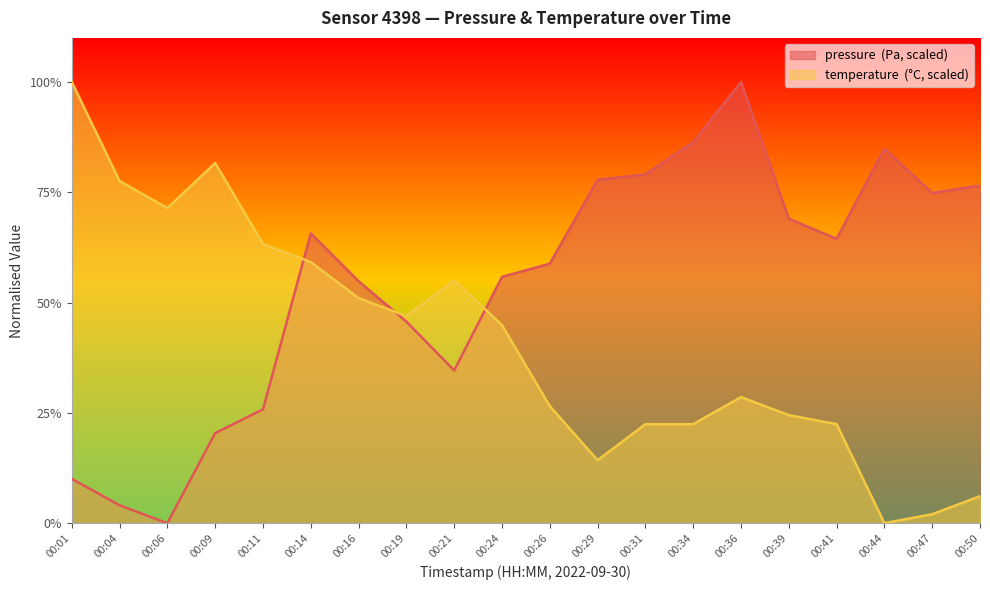

The value of pressure at 00:16 is 85.6. True or false?

False